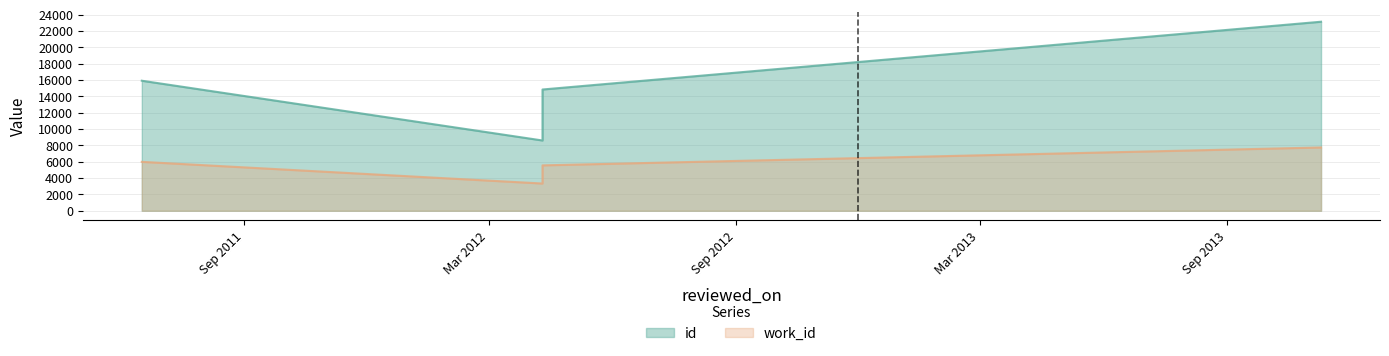

What is the difference between the highest and lowest values at 2011-06-17?

9935